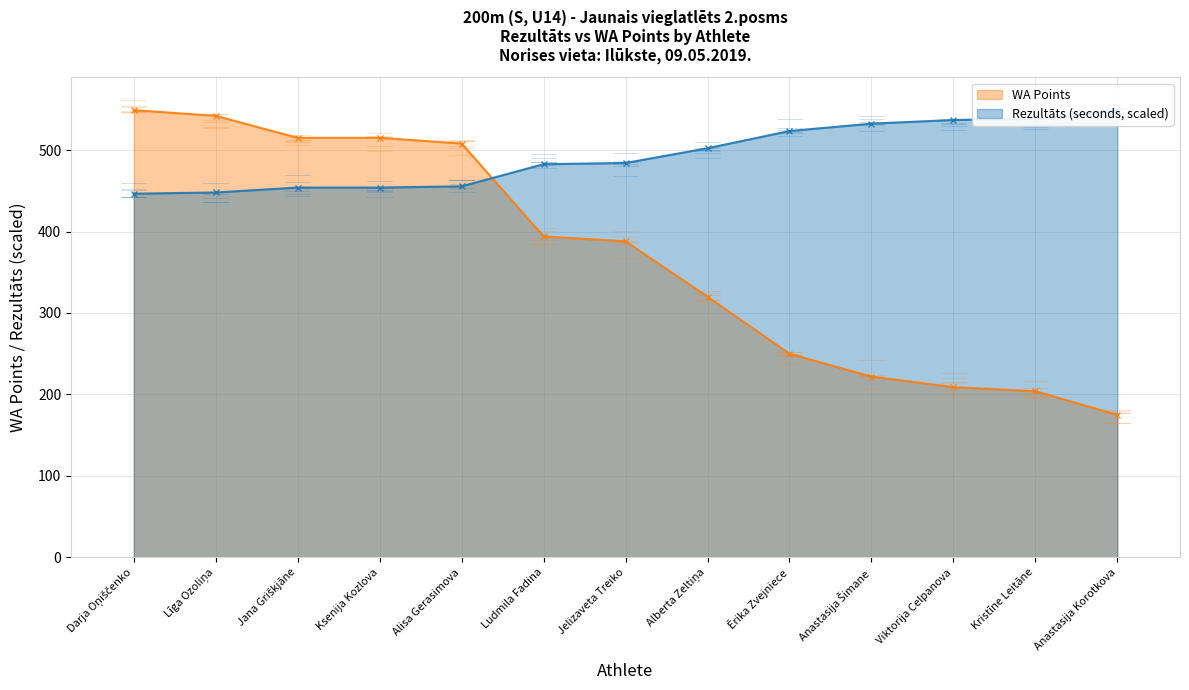

What is the value of the WA Points point at the 2nd from the left?

542